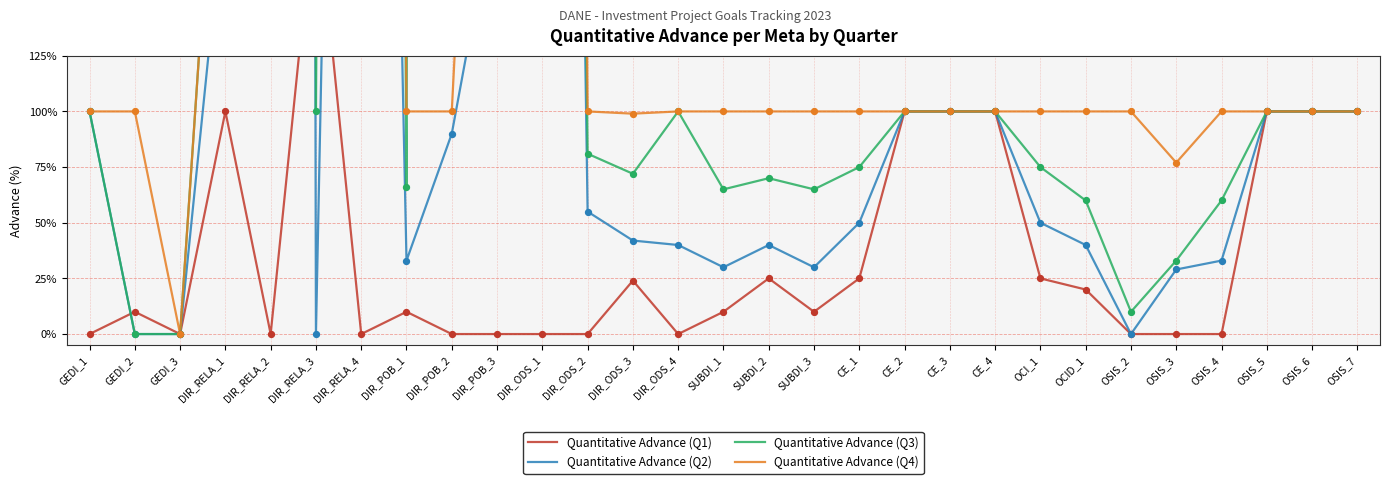

Which series has the largest total across all categories?

Quantitative Advance (Q3)